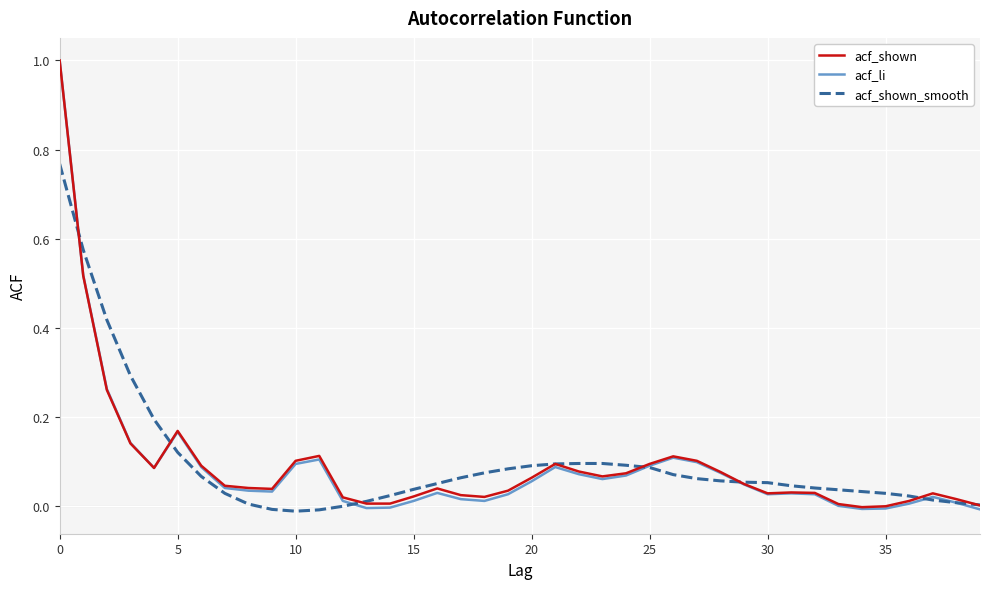

What is the difference between the maximum and minimum values in the acf_shown series?

1.0